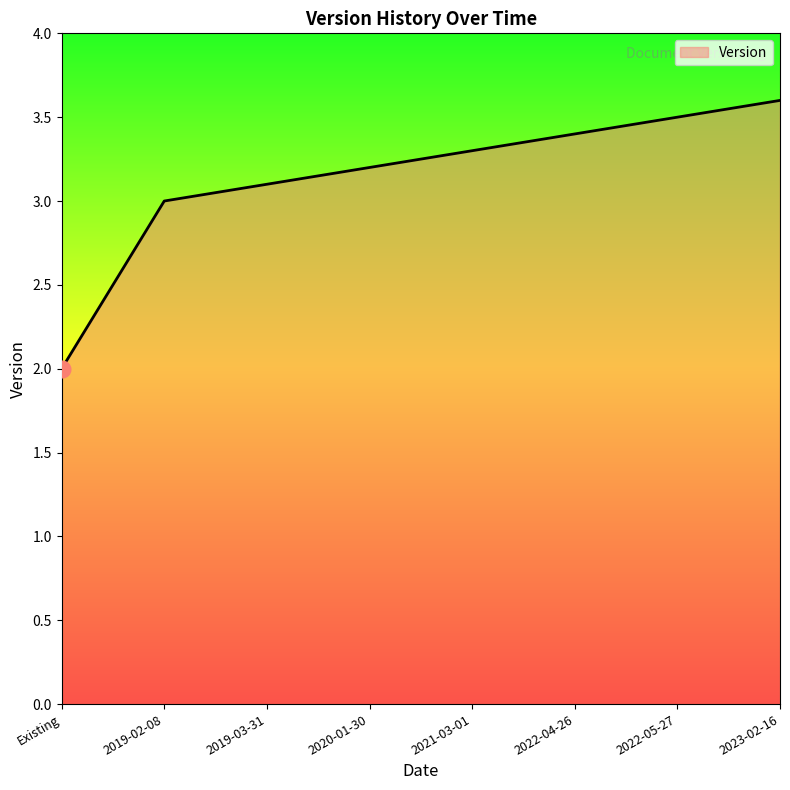

Reading right to left, extract all data points from this chart.

2023-02-16=3.6	2022-05-27=3.5	2022-04-26=3.4	2021-03-01=3.3	2020-01-30=3.2	2019-03-31=3.1	2019-02-08=3.0	Existing=2.0